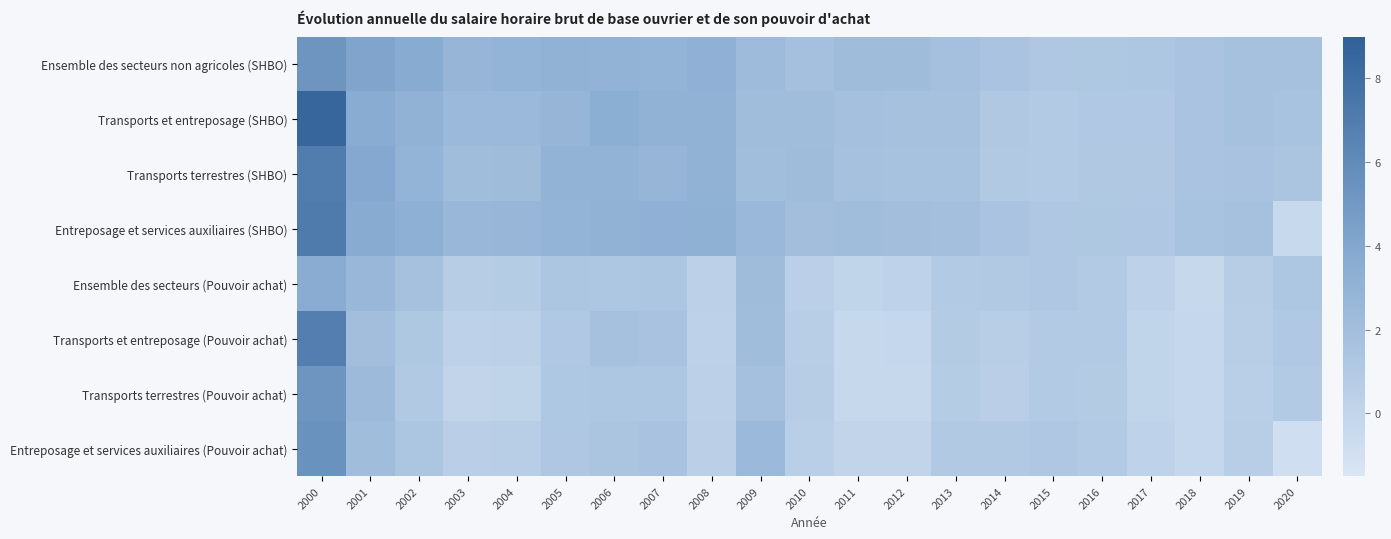

Reading right to left, transcribe all the data shown in this chart.

Ensemble des secteurs non agricoles (SHBO): 2020=1.8	2019=1.7	2018=1.5	2017=1.3	2016=1.2	2015=1.2	2014=1.5	2013=1.8	2012=2.2	2011=2.2	2010=1.8	2009=2.3	2008=3.1	2007=2.9	2006=3.0	2005=3.0	2004=2.9	2003=2.8	2002=3.6	2001=4.2	2000=5.3
Transports et entreposage (SHBO): 2020=1.6	2019=1.7	2018=1.5	2017=1.1	2016=1.1	2015=0.9	2014=1.1	2013=1.8	2012=1.7	2011=1.8	2010=2.1	2009=2.1	2008=3.1	2007=3.1	2006=3.4	2005=2.8	2004=2.4	2003=2.4	2002=3.0	2001=3.6	2000=8.6
Transports terrestres (SHBO): 2020=1.4	2019=1.6	2018=1.5	2017=1.1	2016=1.1	2015=0.9	2014=1.0	2013=1.7	2012=1.7	2011=1.8	2010=2.2	2009=2.0	2008=3.1	2007=2.8	2006=3.0	2005=2.9	2004=2.2	2003=2.1	2002=2.9	2001=3.9	2000=7.0
Entreposage et services auxiliaires (SHBO): 2020=-0.4	2019=1.7	2018=1.6	2017=1.2	2016=1.1	2015=1.2	2014=1.5	2013=1.9	2012=2.0	2011=2.1	2010=2.0	2009=2.5	2008=3.2	2007=3.1	2006=3.1	2005=2.9	2004=2.7	2003=2.6	2002=3.3	2001=3.7	2000=7.2
Ensemble des secteurs (Pouvoir achat): 2020=1.3	2019=0.6	2018=-0.3	2017=0.3	2016=1.0	2015=1.2	2014=1.0	2013=0.9	2012=0.2	2011=0.1	2010=0.3	2009=2.2	2008=0.3	2007=1.4	2006=1.3	2005=1.3	2004=0.8	2003=0.7	2002=1.7	2001=2.6	2000=3.6
Transports et entreposage (Pouvoir achat): 2020=1.1	2019=0.6	2018=-0.3	2017=0.1	2016=0.9	2015=0.9	2014=0.6	2013=0.9	2012=-0.3	2011=-0.3	2010=0.6	2009=2.0	2008=0.3	2007=1.6	2006=1.7	2005=1.1	2004=0.3	2003=0.3	2002=1.1	2001=2.0	2000=6.9
Transports terrestres (Pouvoir achat): 2020=0.9	2019=0.5	2018=-0.3	2017=0.1	2016=0.9	2015=0.9	2014=0.5	2013=0.8	2012=-0.3	2011=-0.3	2010=0.7	2009=1.9	2008=0.3	2007=1.3	2006=1.3	2005=1.2	2004=0.1	2003=-0.0	2002=1.0	2001=2.3	2000=5.3
Entreposage et services auxiliaires (Pouvoir achat): 2020=-0.9	2019=0.6	2018=-0.2	2017=0.2	2016=0.9	2015=1.2	2014=1.0	2013=1.0	2012=0.0	2011=0.0	2010=0.5	2009=2.4	2008=0.4	2007=1.6	2006=1.4	2005=1.2	2004=0.6	2003=0.5	2002=1.4	2001=2.1	2000=5.5